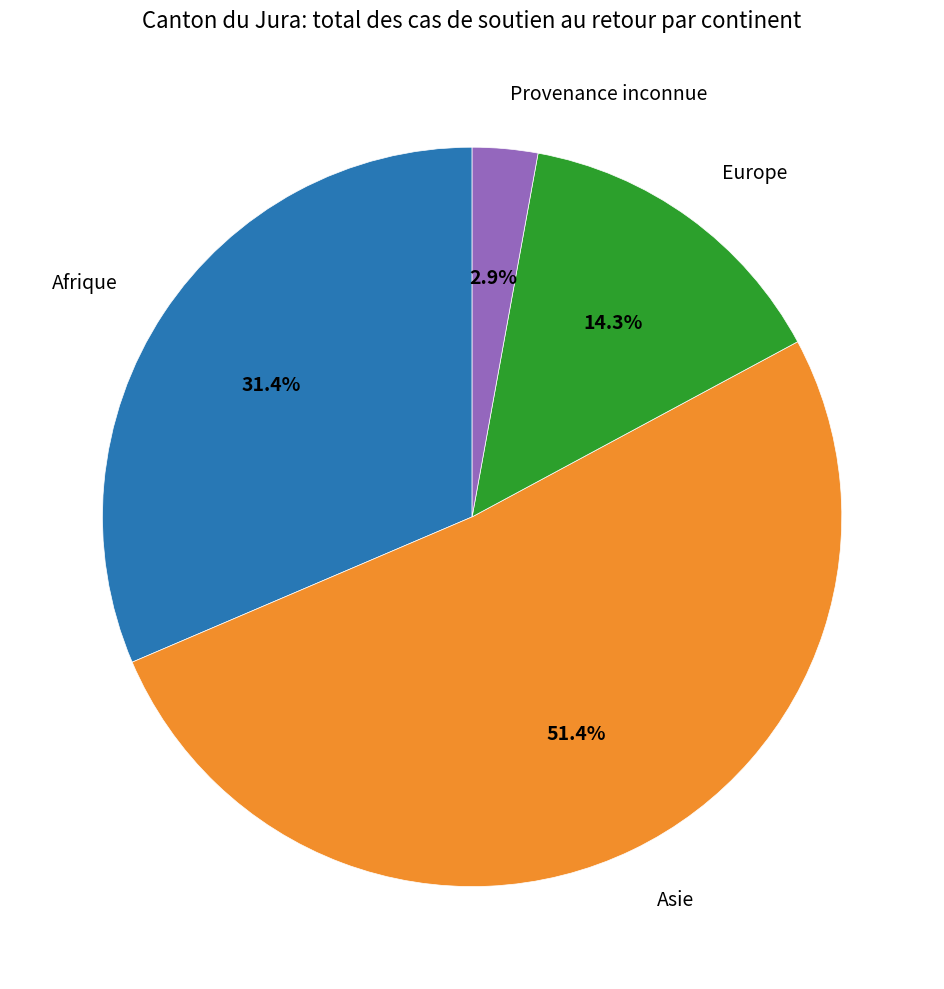

To the nearest percent, what is the combined percentage of Afrique and Asie?

83%